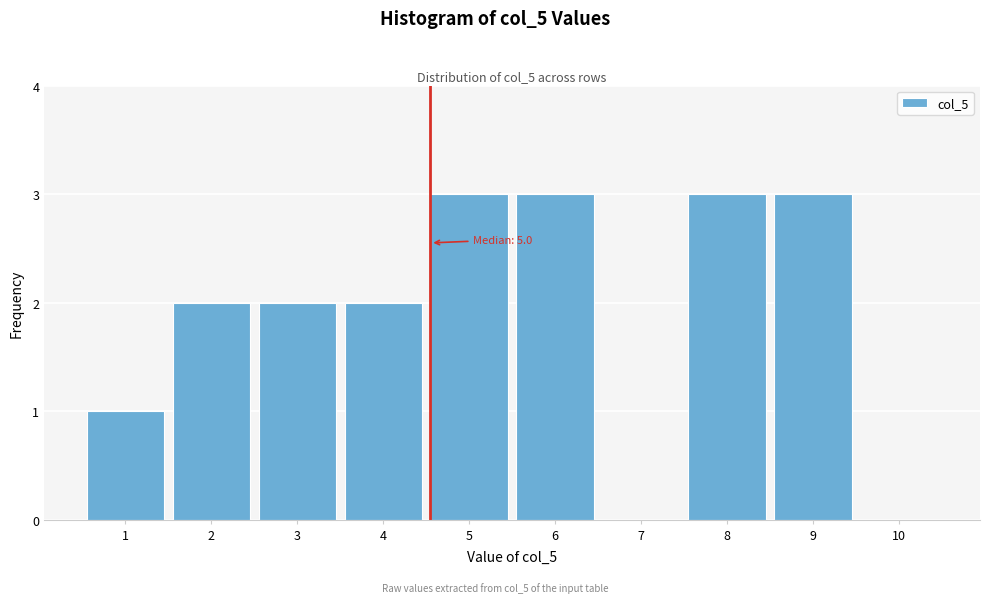

Reading left to right, what are all the values shown in this chart?

1=1	2=2	3=2	4=2	5=3	6=3	7=0	8=3	9=3	10=0